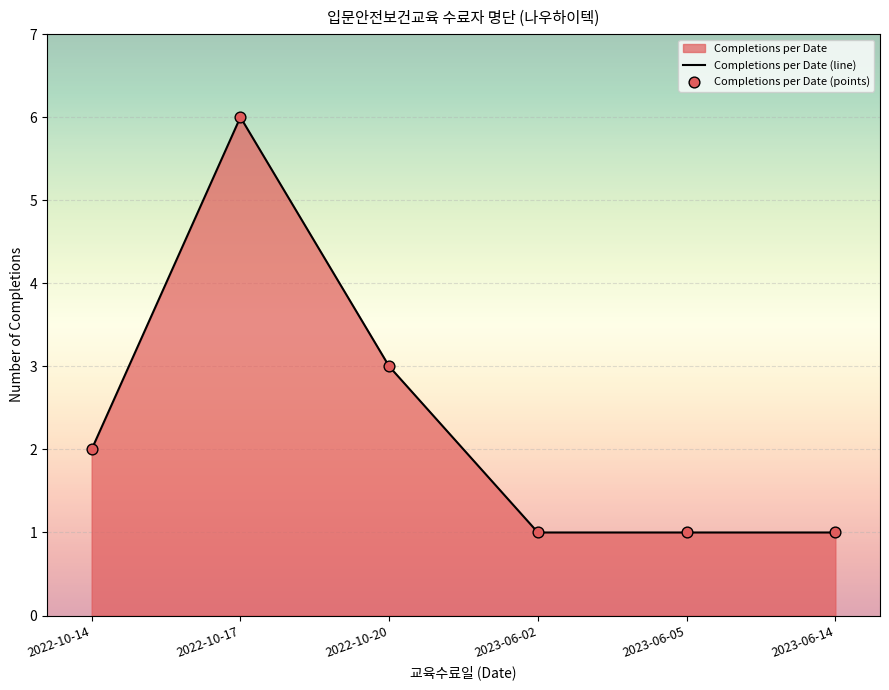

Is the value of Completions per Date (points) at 2023-06-02 greater than the value of Completions per Date (line) at 2023-06-05?

No